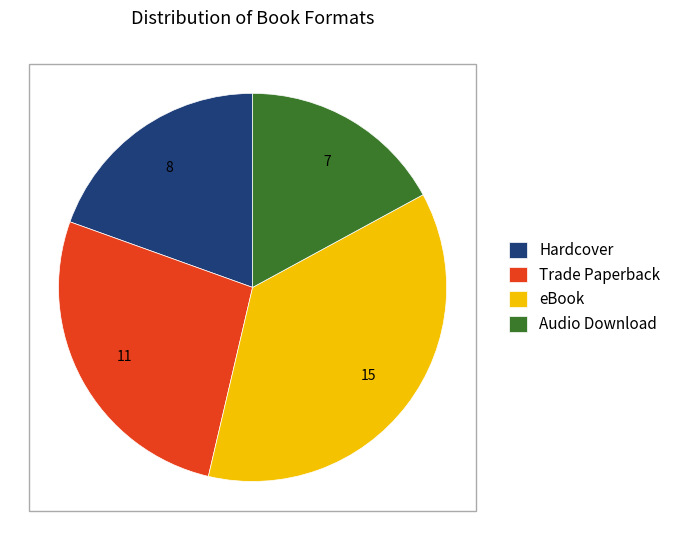

Is there a majority slice in this chart?

No